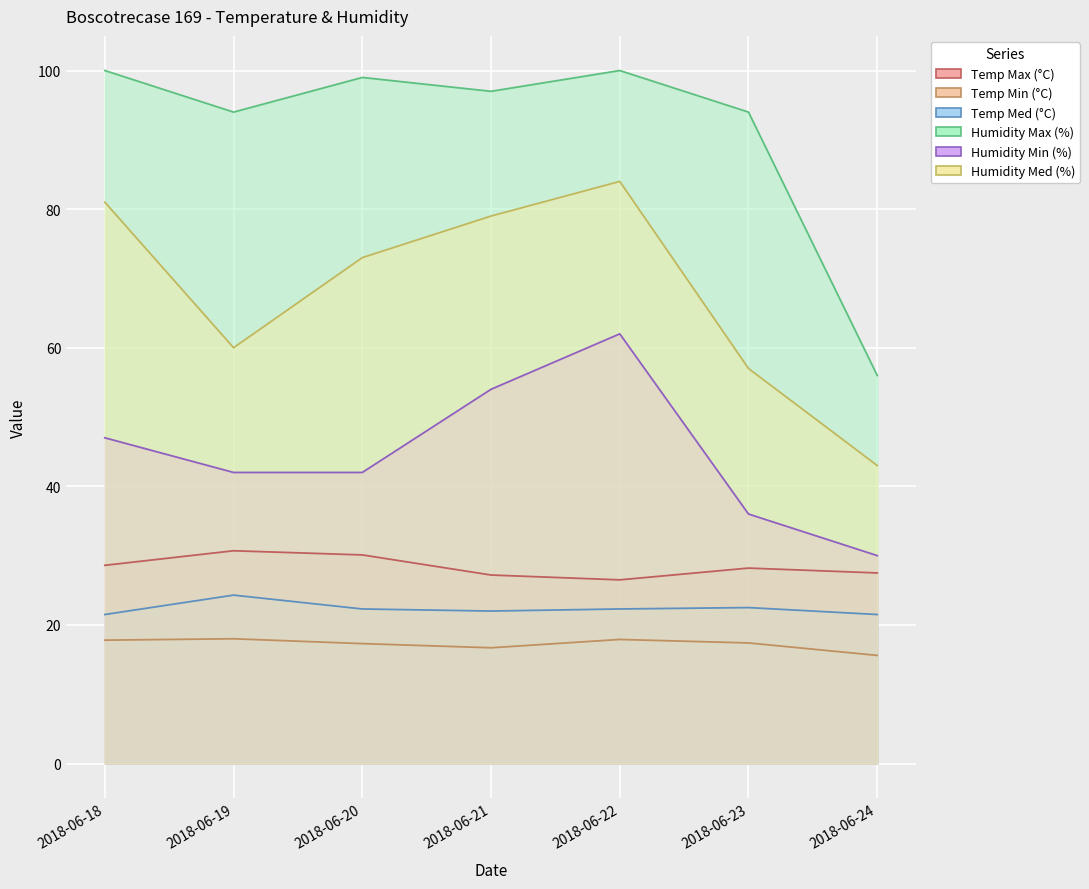

What is the value of the Humidity Max (%) point at the 6th from the left?

94.0